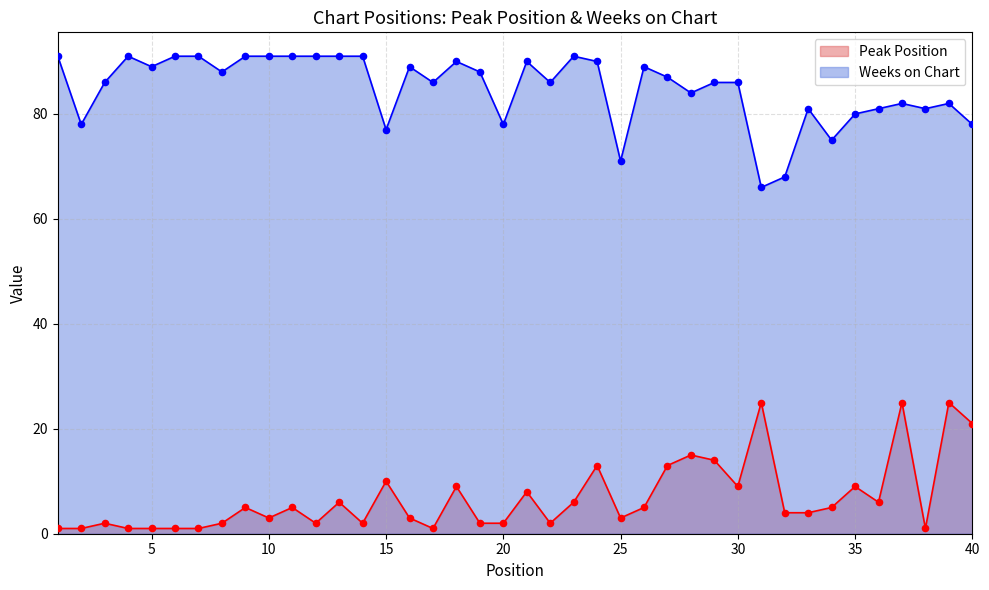

What is the total value across all series at 25?

74